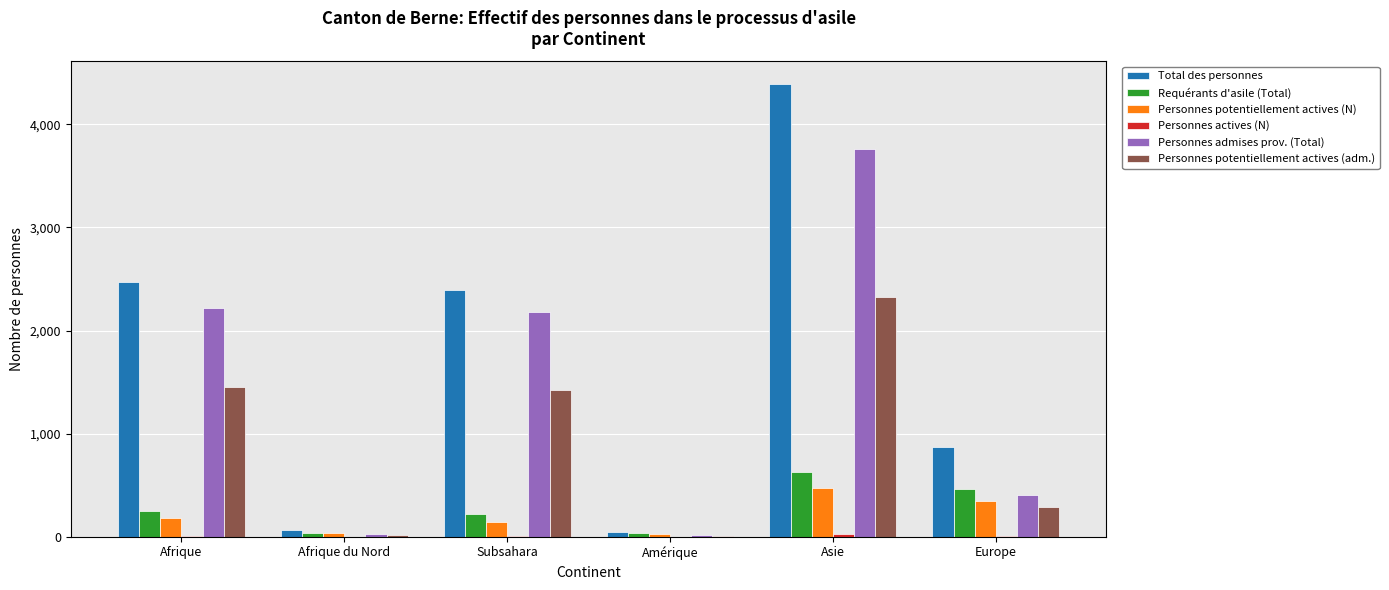

Is it true that Total des personnes equals 2391 at Subsahara?

True